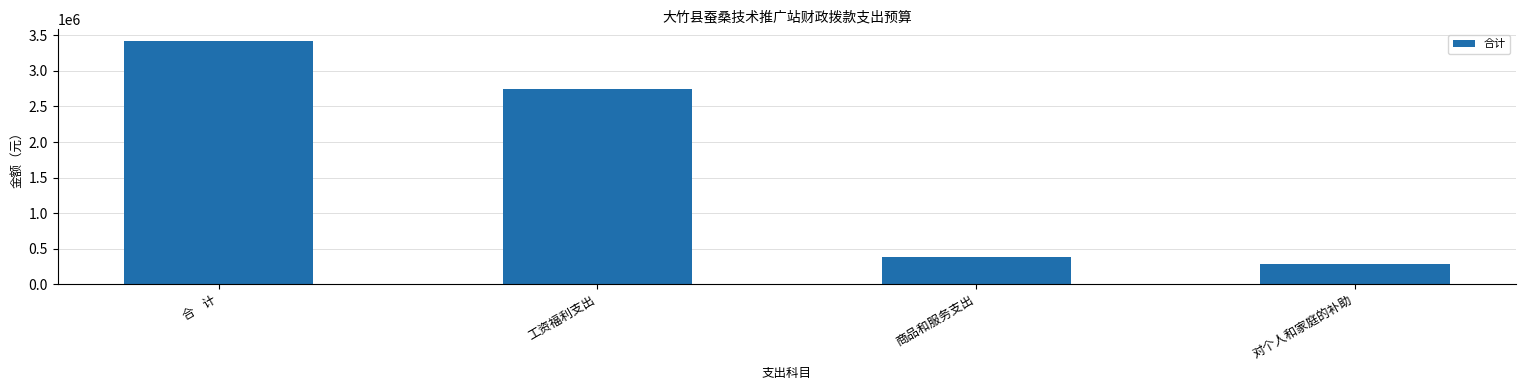

At which label is the value closest to 1847338?

工资福利支出